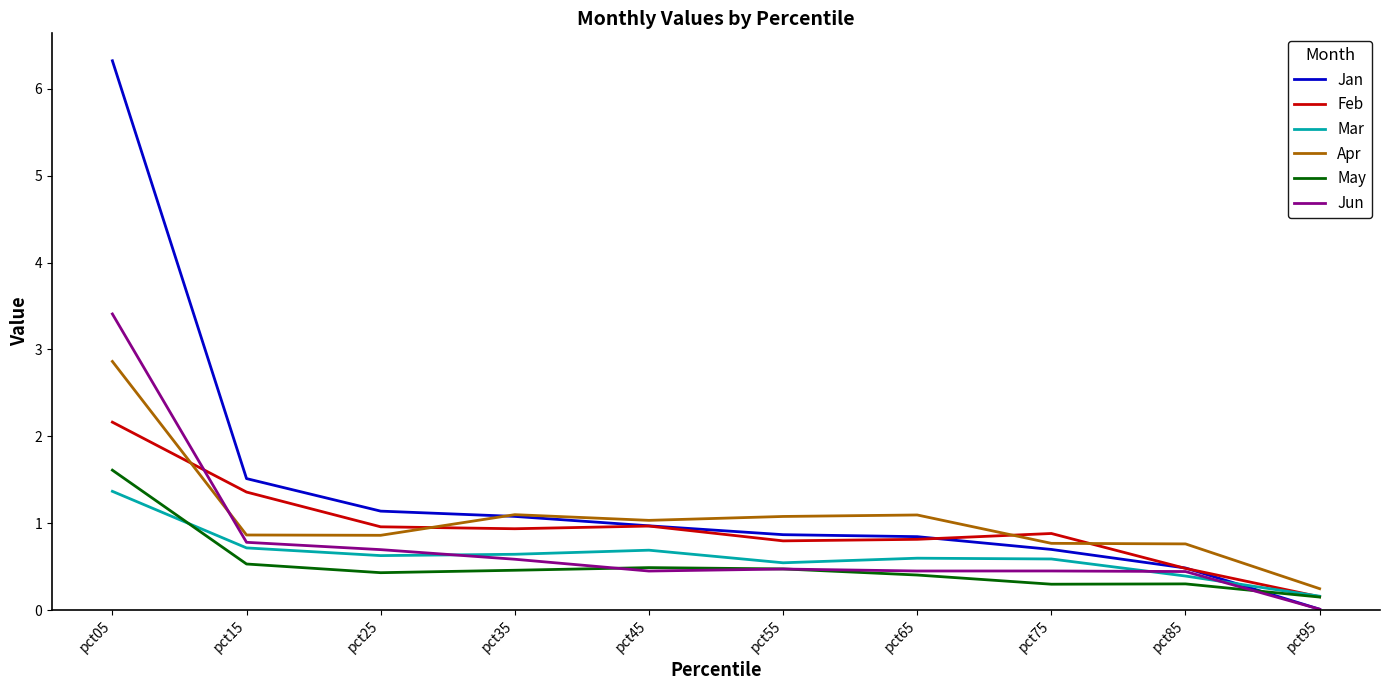

True or false: May has a value of 0.9 at pct15.

False